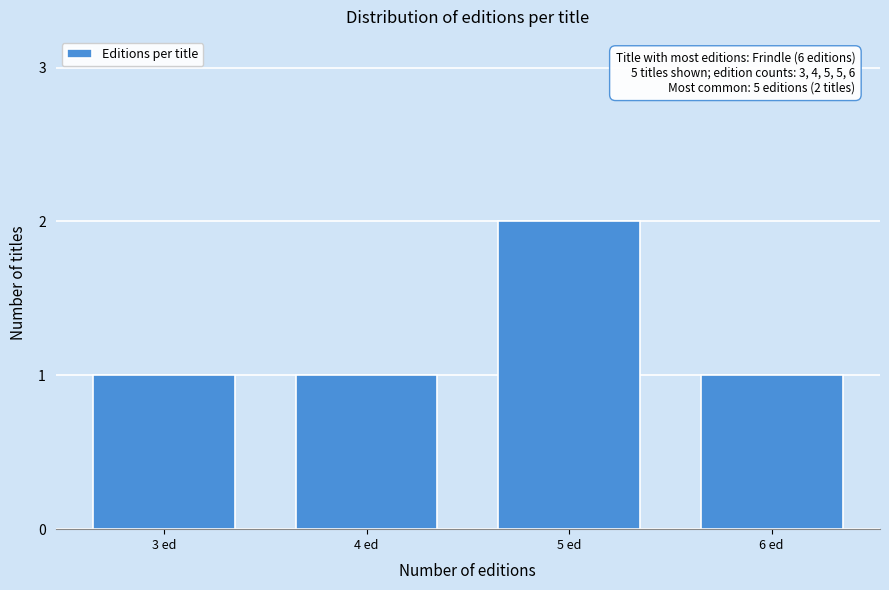

Reading left to right, extract all data points from this chart.

3 ed=1	4 ed=1	5 ed=2	6 ed=1